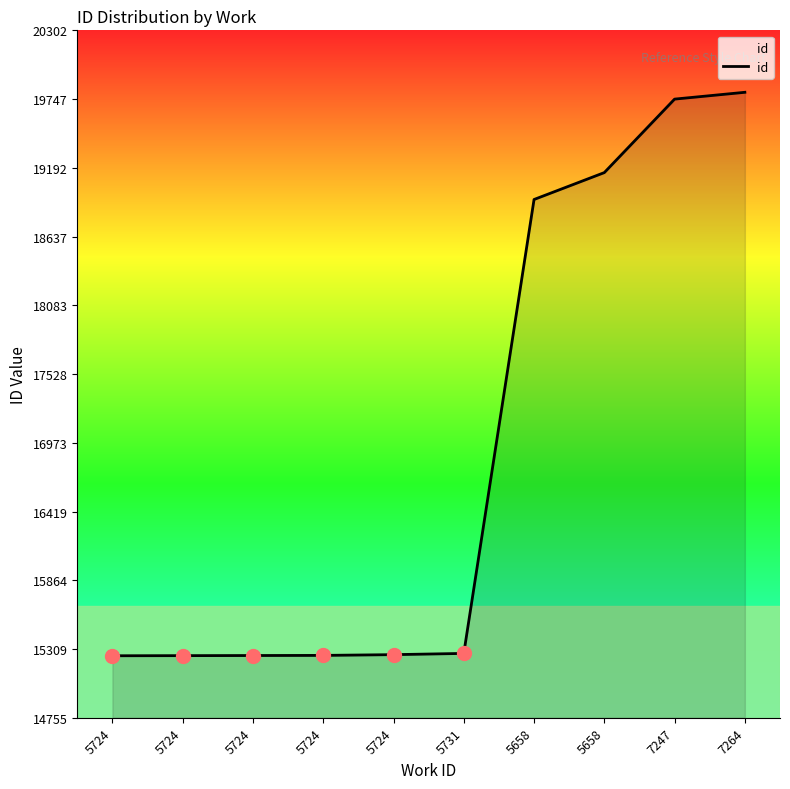

What is the change in value from 5724 to 5658?

+3896